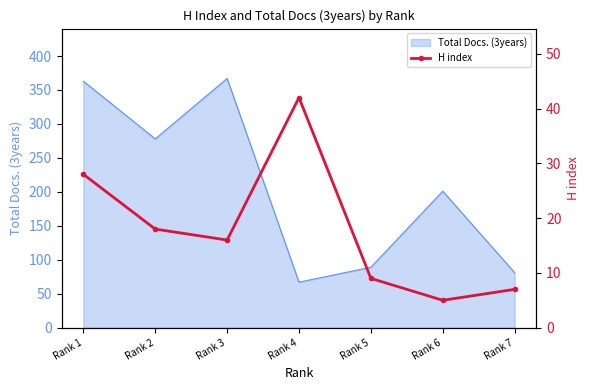

List the labels in order of value, largest first.

Rank 4, Rank 1, Rank 2, Rank 3, Rank 5, Rank 7, Rank 6